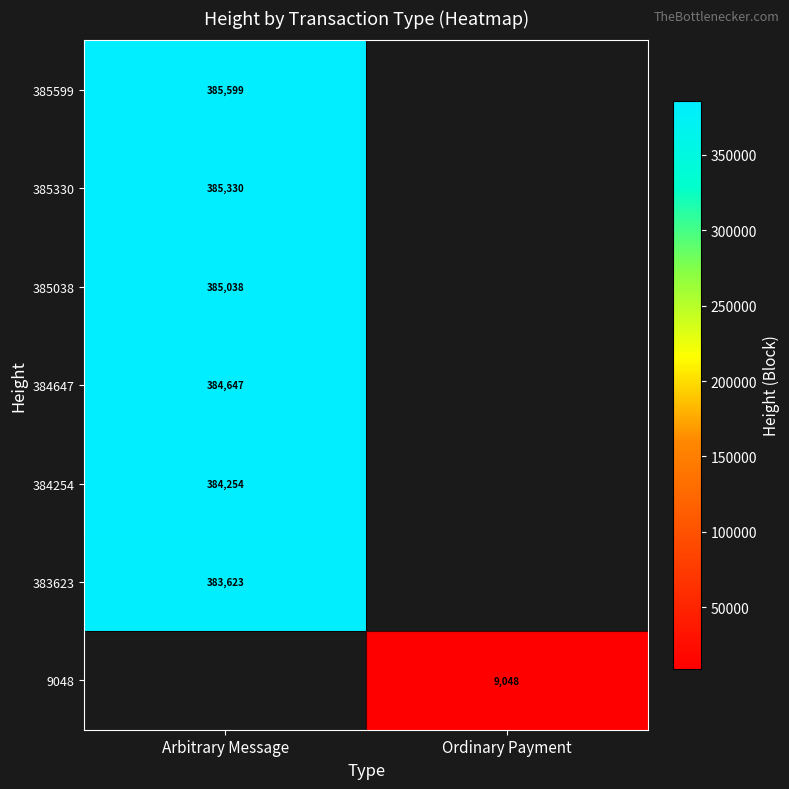

The value of 384254 at Arbitrary Message is 384254. True or false?

True